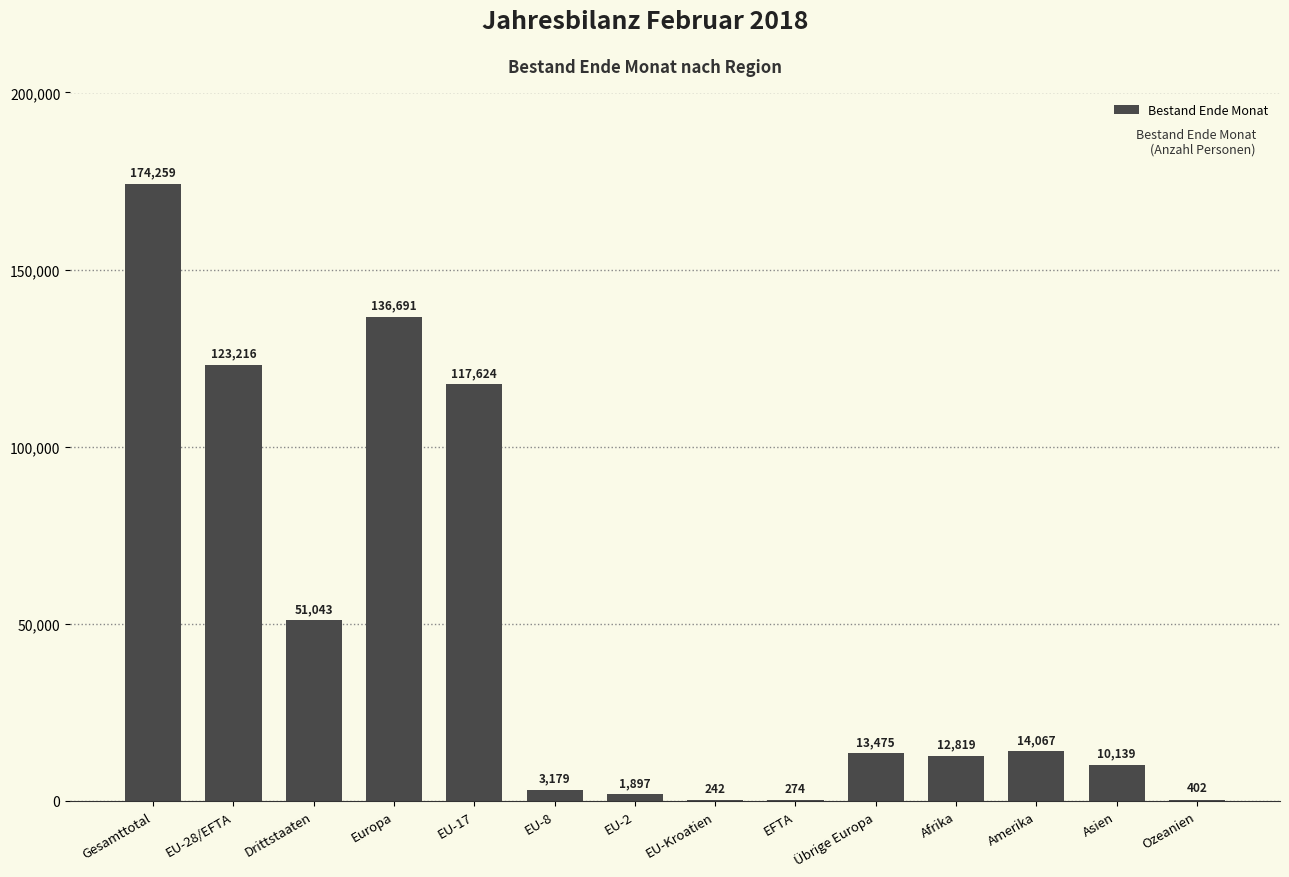

The value at Amerika is 14067. True or false?

True